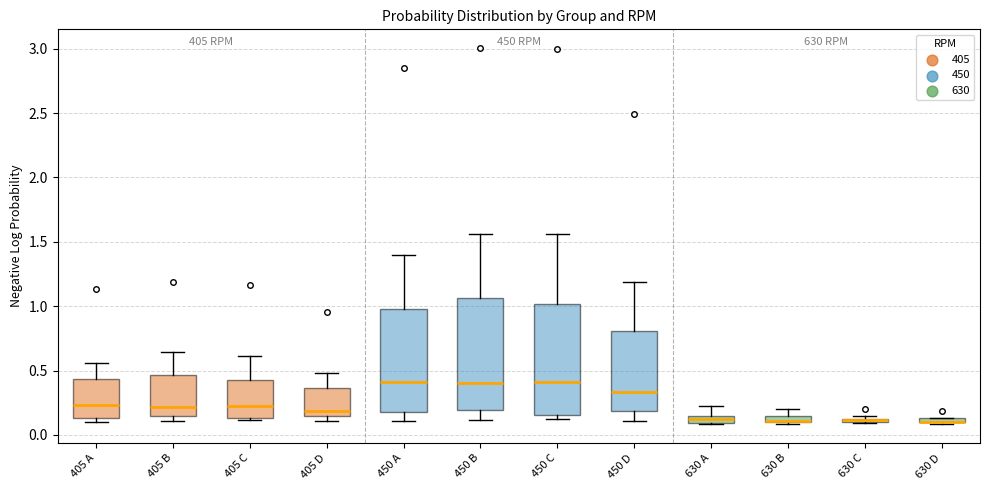

Where is the lower edge of the box for 450 D on the y-axis? The values are not printed on the chart, so give them approximately, as read against the axis.

0.20